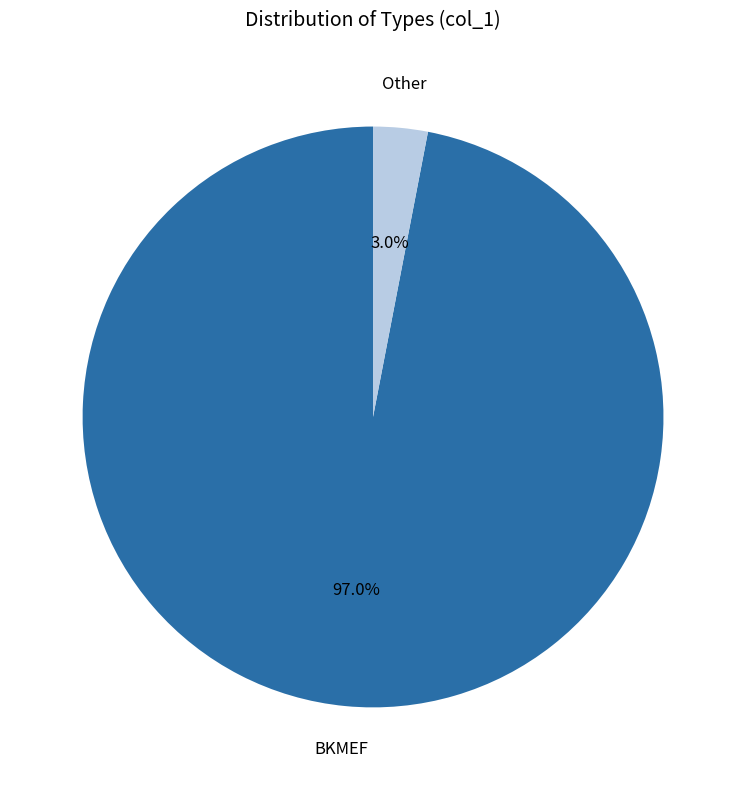

Does any single category account for the majority?

Yes